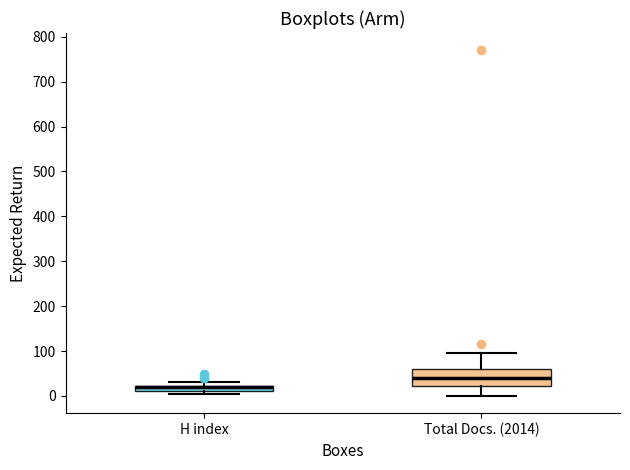

Comparing the boxes themselves (not the whiskers), which one is the tallest?

Total Docs. (2014)